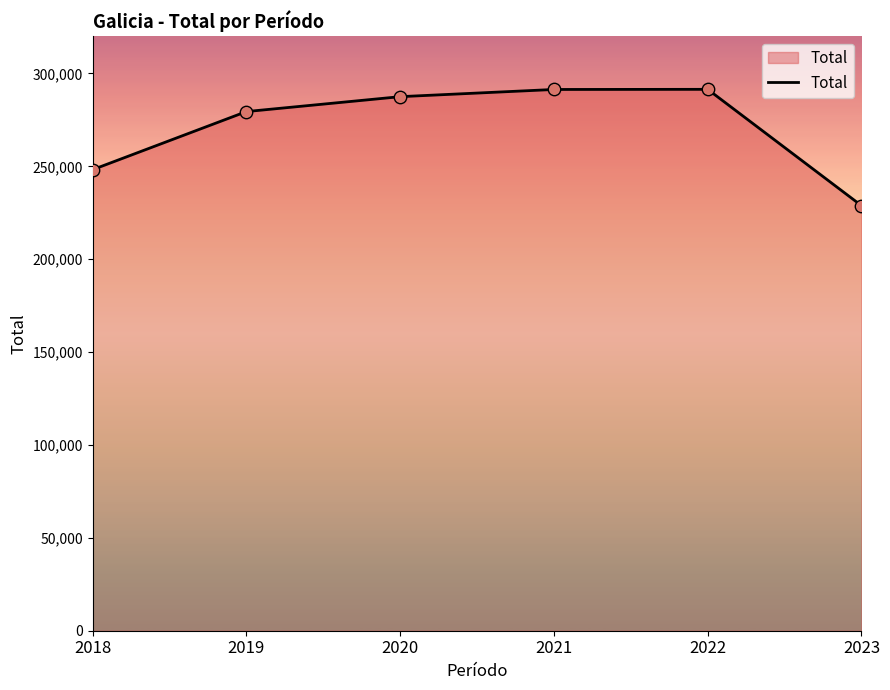

Between 2022 and 2020, which is larger?

2022